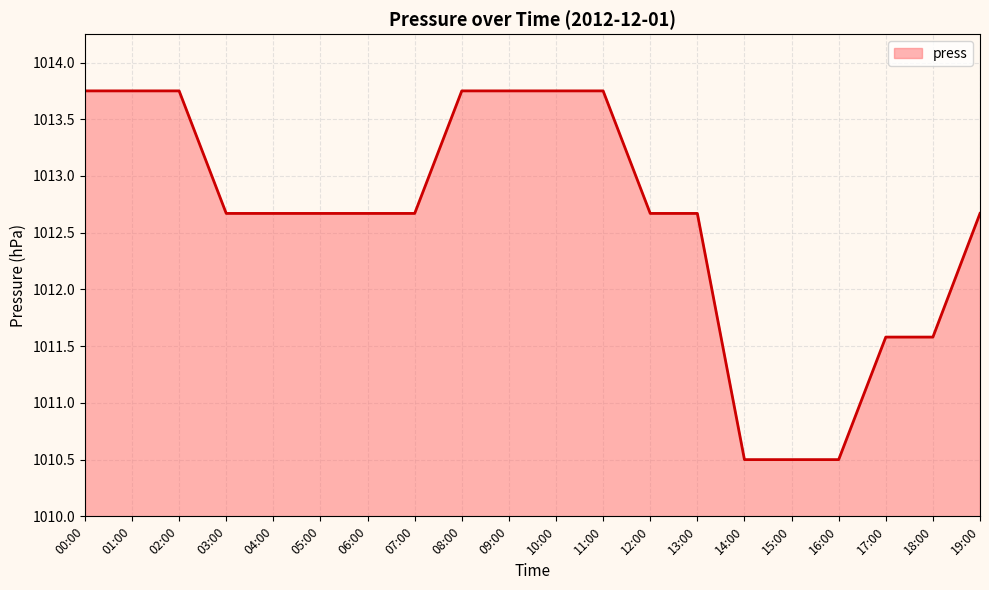

What is the difference between the values at 00:00 and 18:00?

2.2